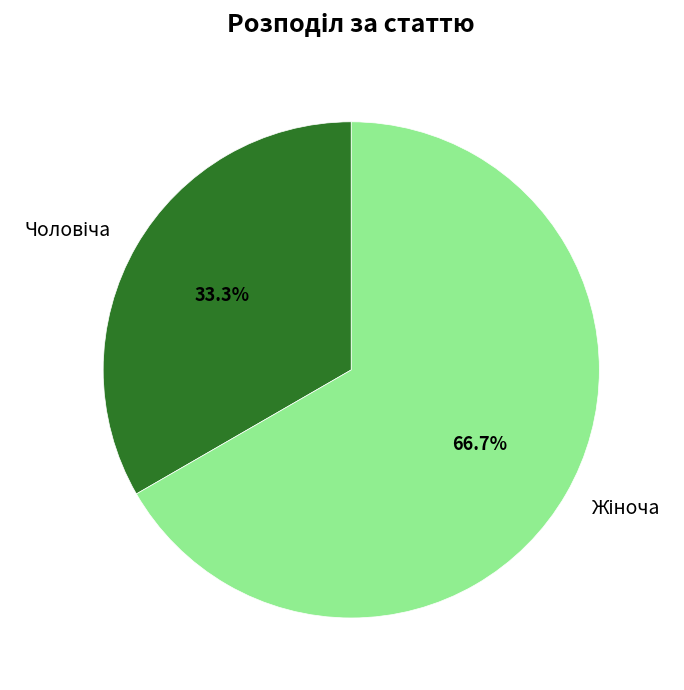

To the nearest percent, what is the difference between the largest and smallest slice percentages?

33%